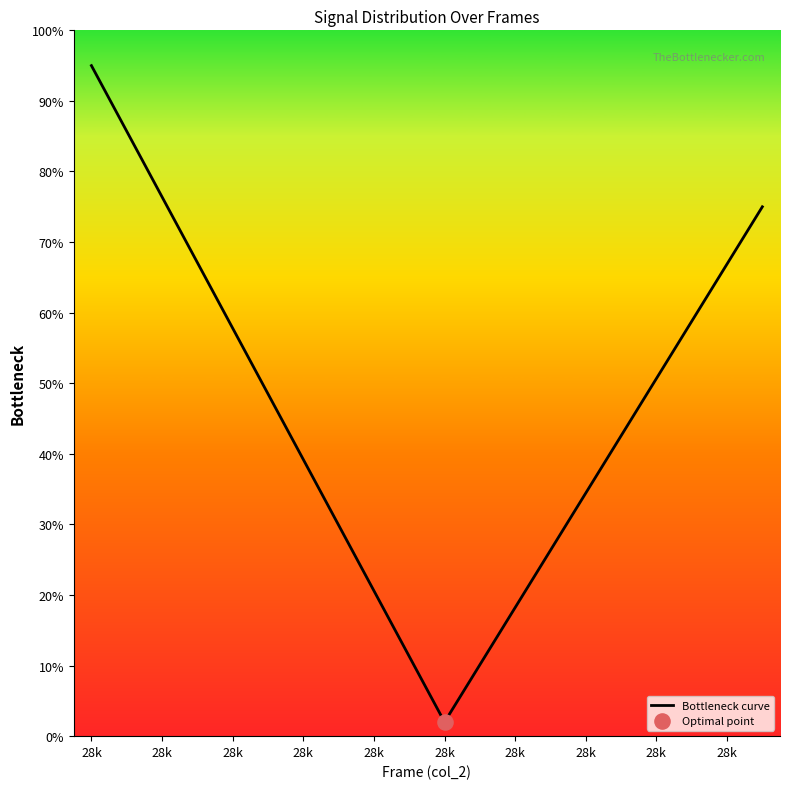

What is the difference between the maximum and minimum values?

93.0